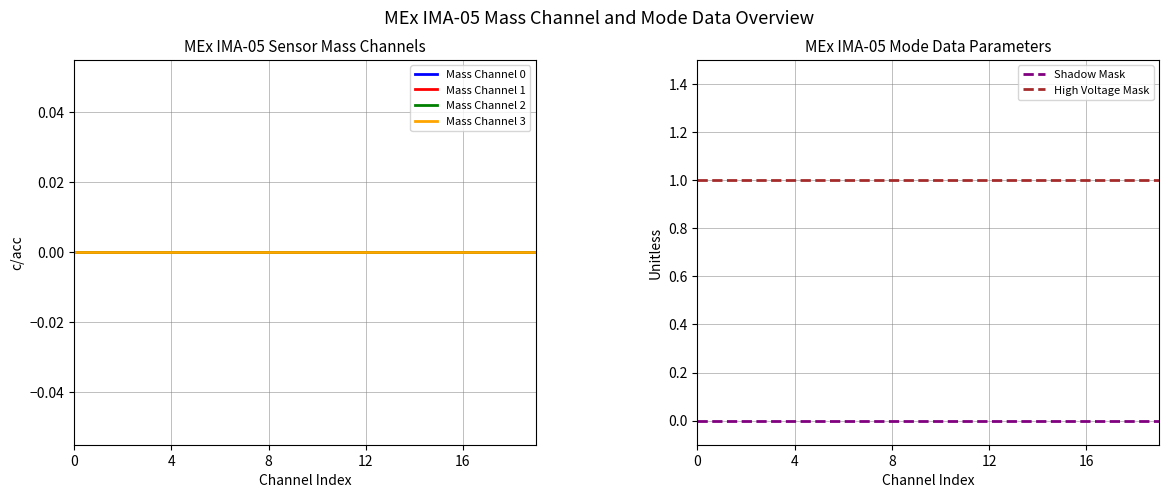

The value of Mass Channel 3 at 9 is 0. True or false?

True